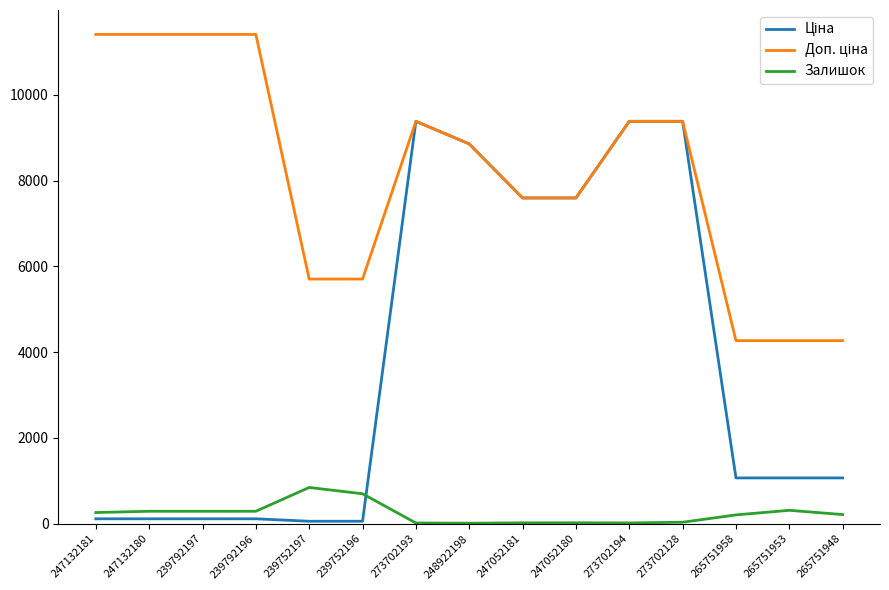

What is the greatest value displayed?

11410.0